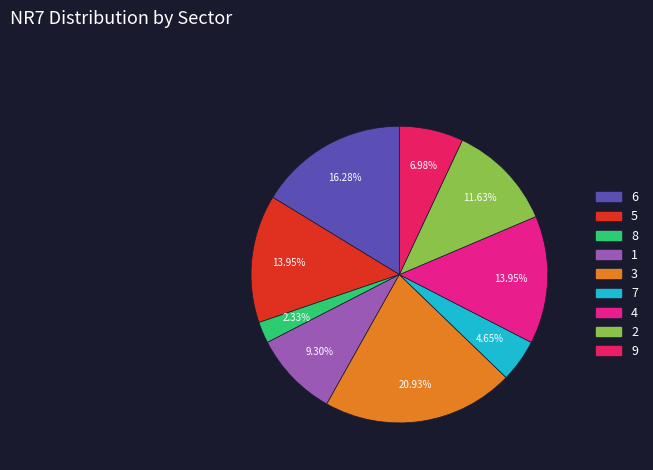

Which slice is the smallest?

8